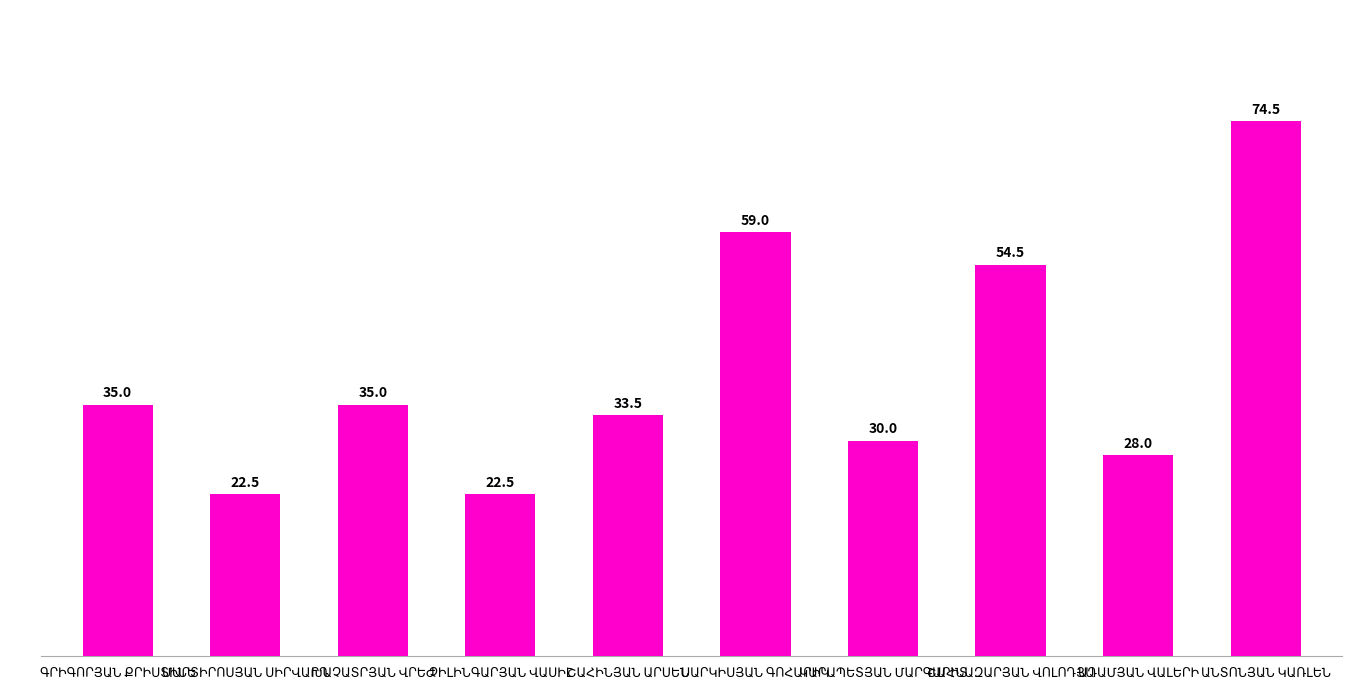

List the labels in order of value, smallest first.

ՄԱՐՏԻՐՈՍՅԱՆ ՍԻՐՎԱՐԴ, ՉԻԼԻՆԳԱՐՅԱՆ ՎԱՍԻԼ, ԱԴԱՄՅԱՆ ՎԱԼԵՐԻ, ԿԱՐԱՊԵՏՅԱՆ ՄԱՐԳԱՐԻՏ, ՇԱՀԻՆՅԱՆ ԱՐՍԵՆ, ԳՐԻԳՈՐՅԱՆ ՔՐԻՍՏԻՆԵ, ԽԱՉԱՏՐՅԱՆ ՎՐԵԺ, ՇԱՀՆԱԶԱՐՅԱՆ ՎՈԼՈԴՅԱ, ՍԱՐԿԻՍՅԱՆ ԳՈՀԱՐԻԿ, ԱՆՏՈՆՅԱՆ ԿԱՌԼԵՆ